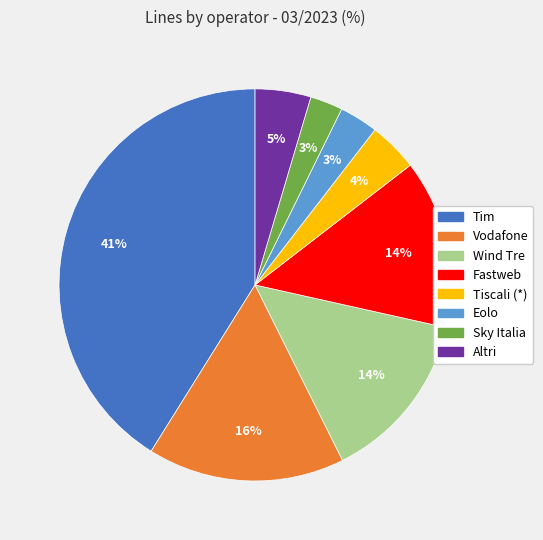

How many slices are in this pie chart?

8